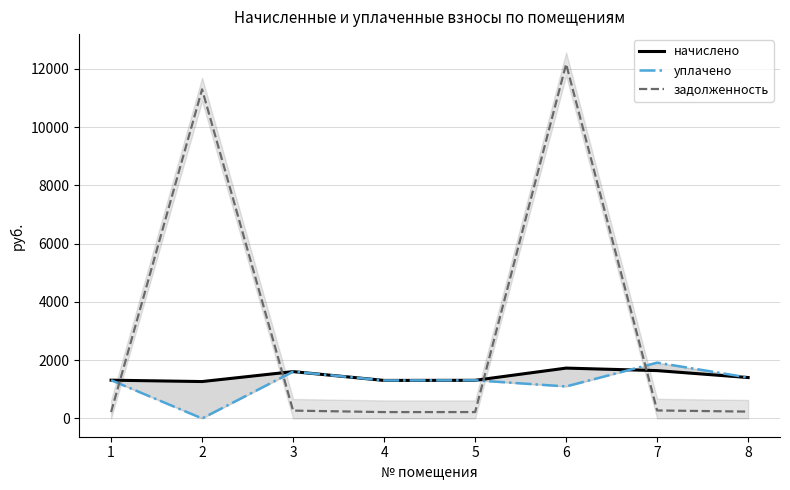

How many values in the задолженность series are below 267?

4